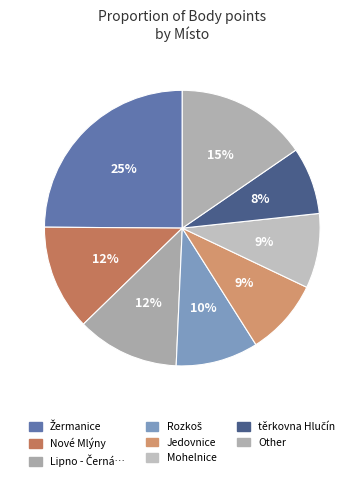

How many slices are in this pie chart?

8